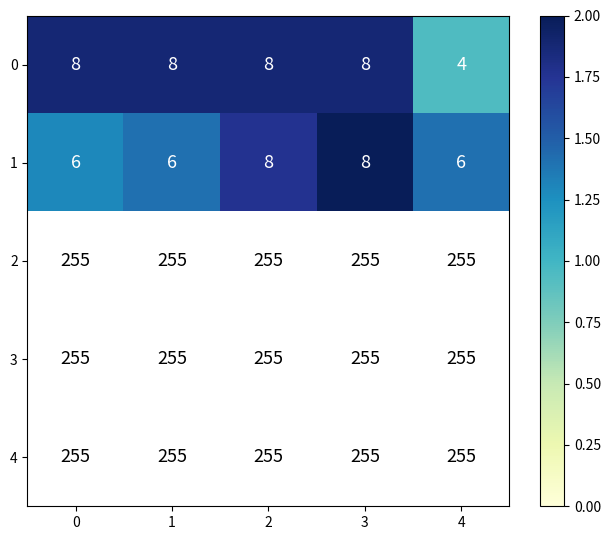

Is the value of 4 at 3 greater than the value of 2 at 1?

No